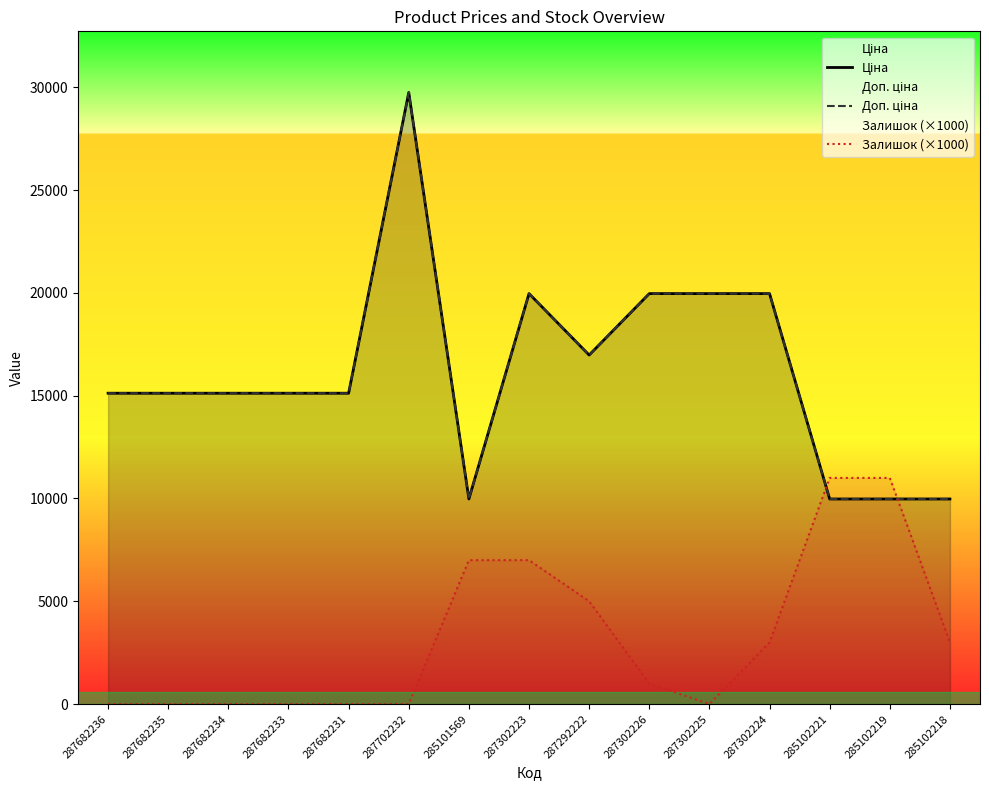

What is the difference between the highest and lowest values at 287302225?

19964.2